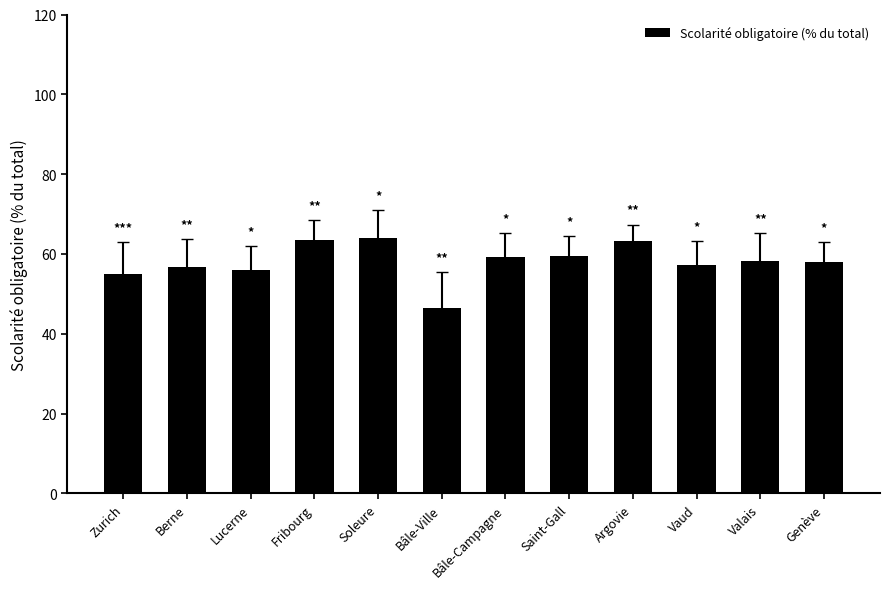

Which label corresponds to the smallest value in the chart?

Bâle-Ville